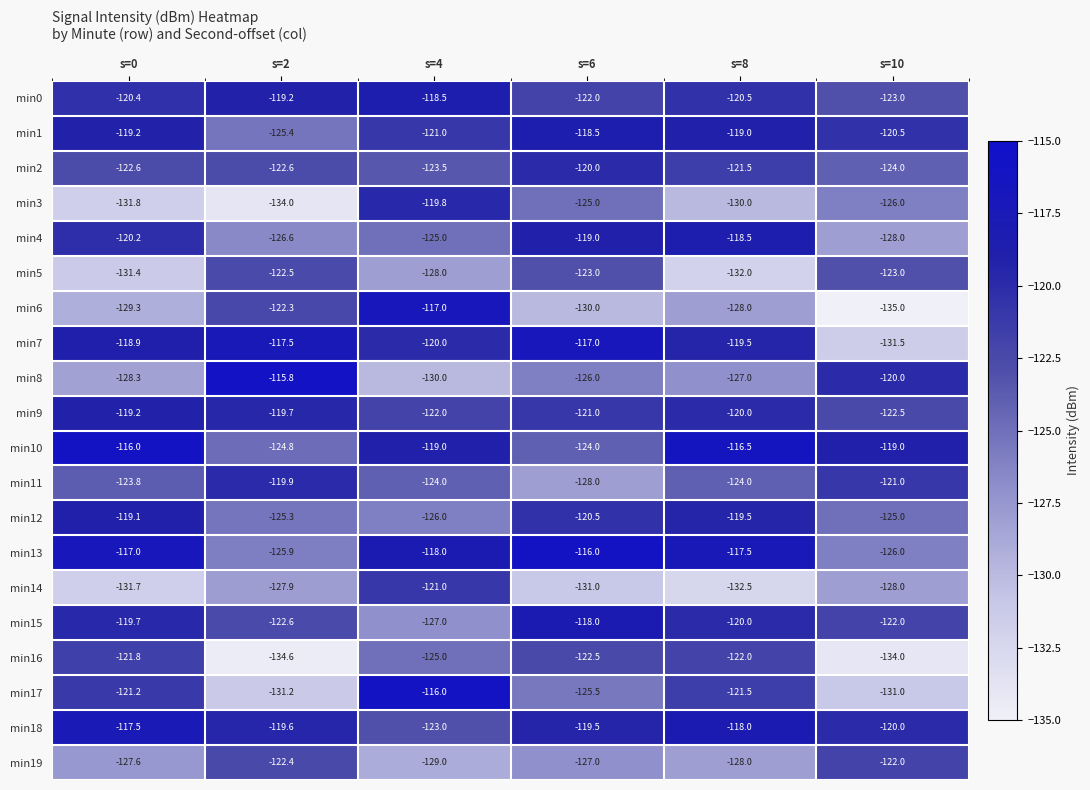

What is the minimum value shown in the chart?

-135.0